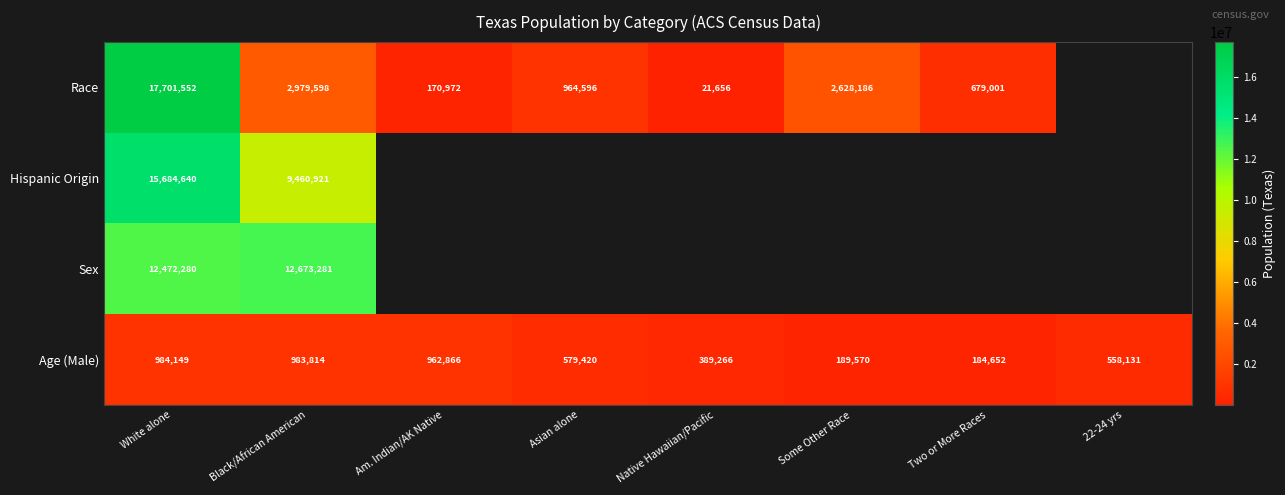

What is the difference between the highest and lowest values at Black/African American?

11689467